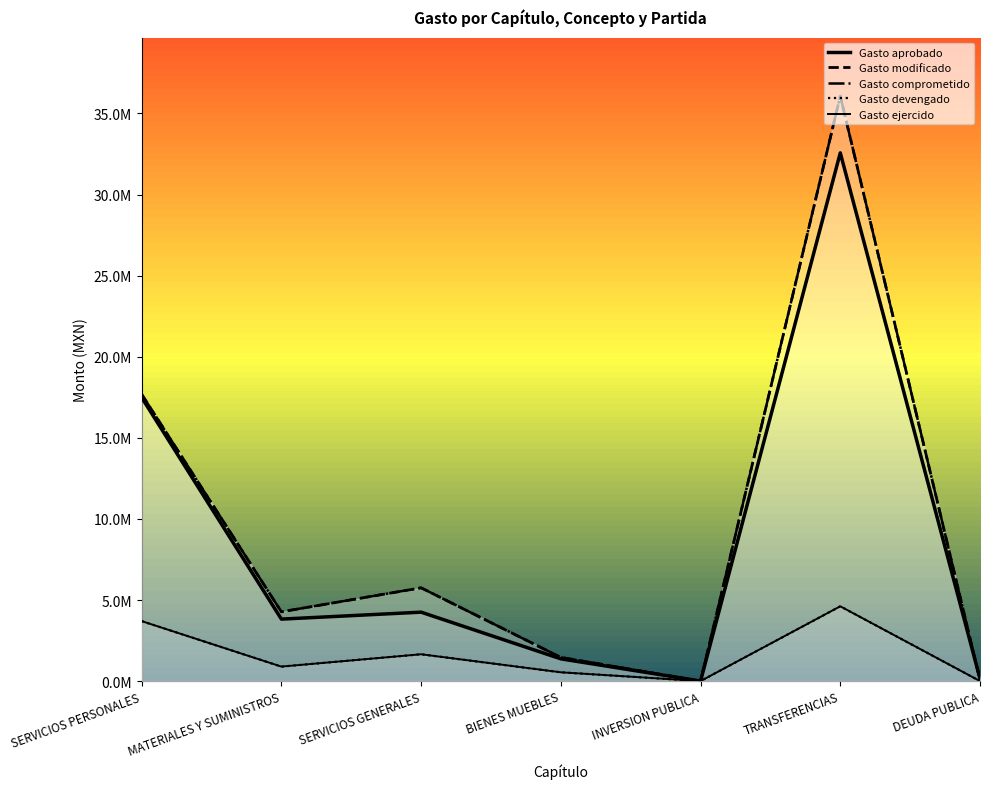

How many data points in Gasto aprobado are above 3820981?

3